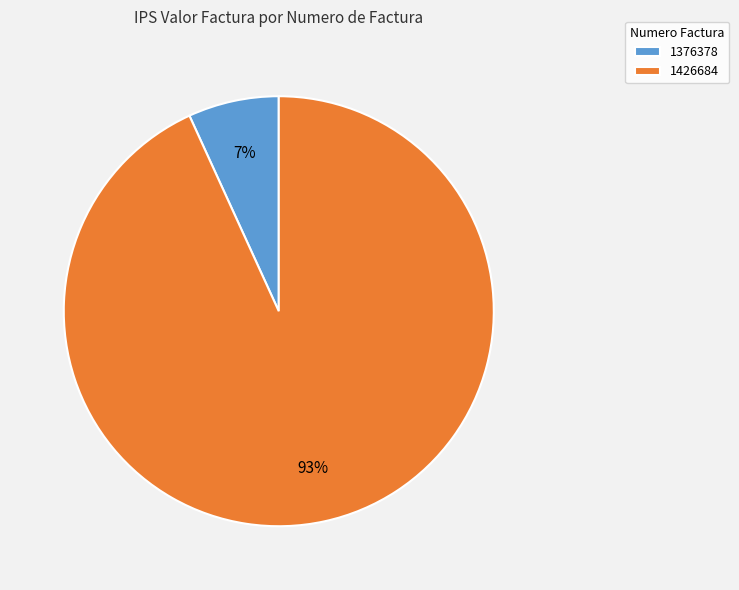

What is the largest slice in the pie chart?

1426684